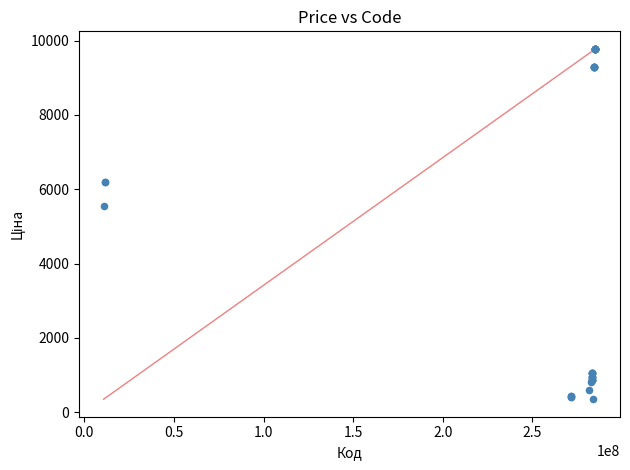

What Y value in the scatter plot is closest to 5064?

5560.3